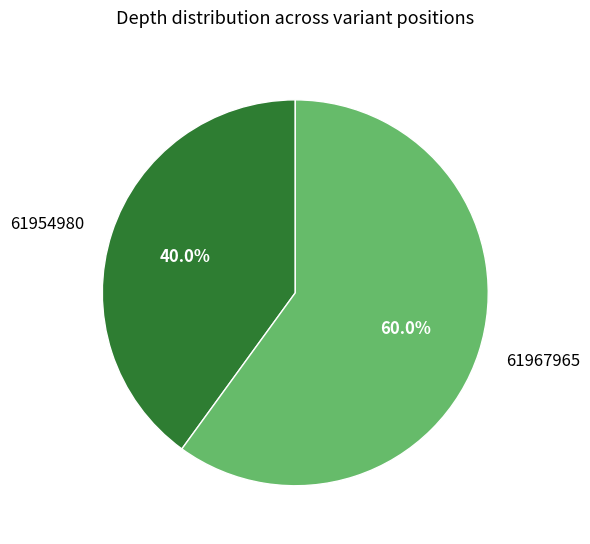

To the nearest percent, what is the combined percentage of 61967965 and 61954980?

100%